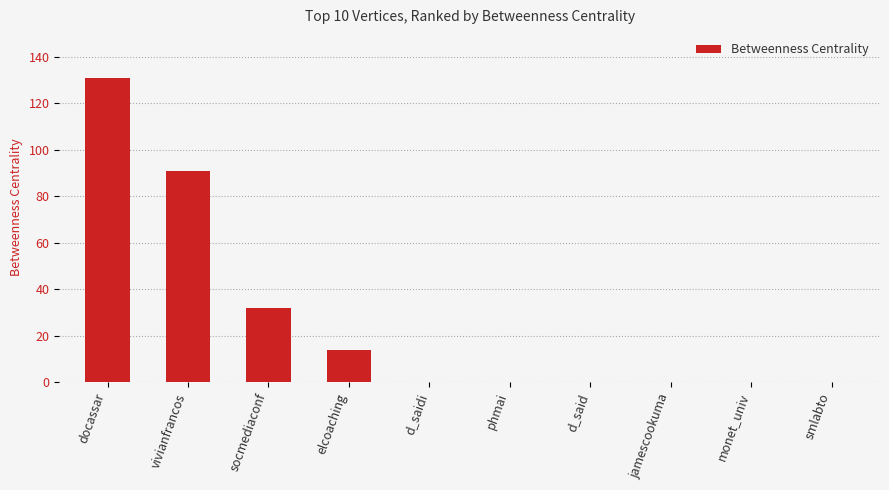

Are the bars horizontal?

No